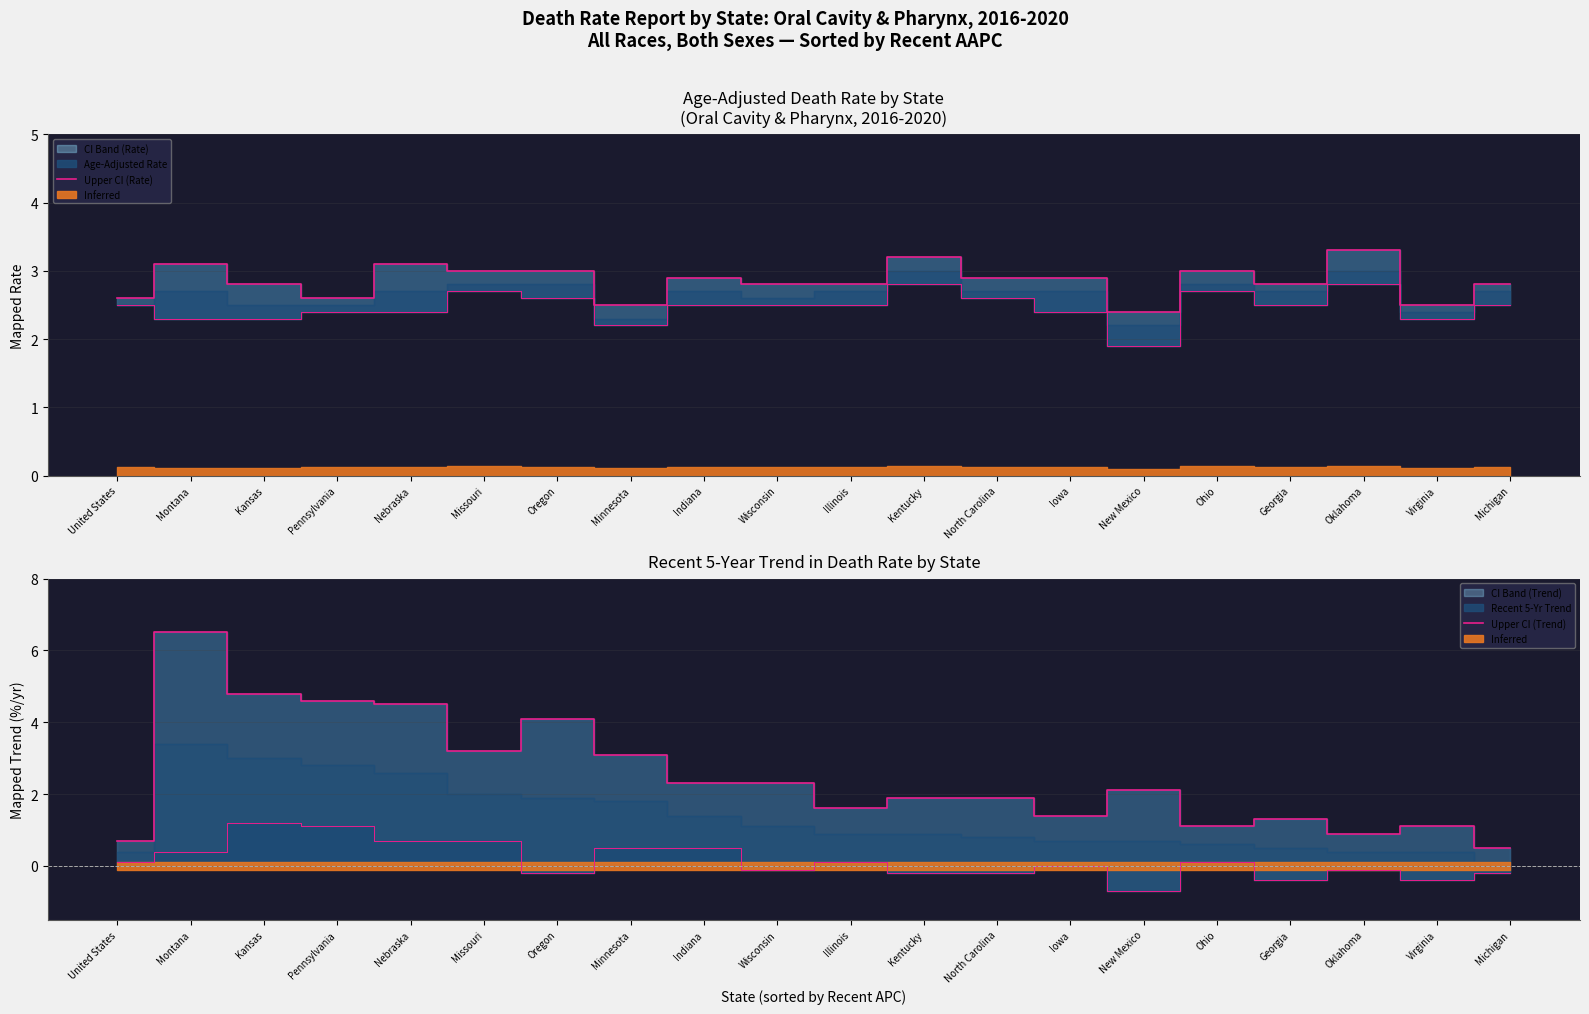

How many categories are shown in the chart?

20